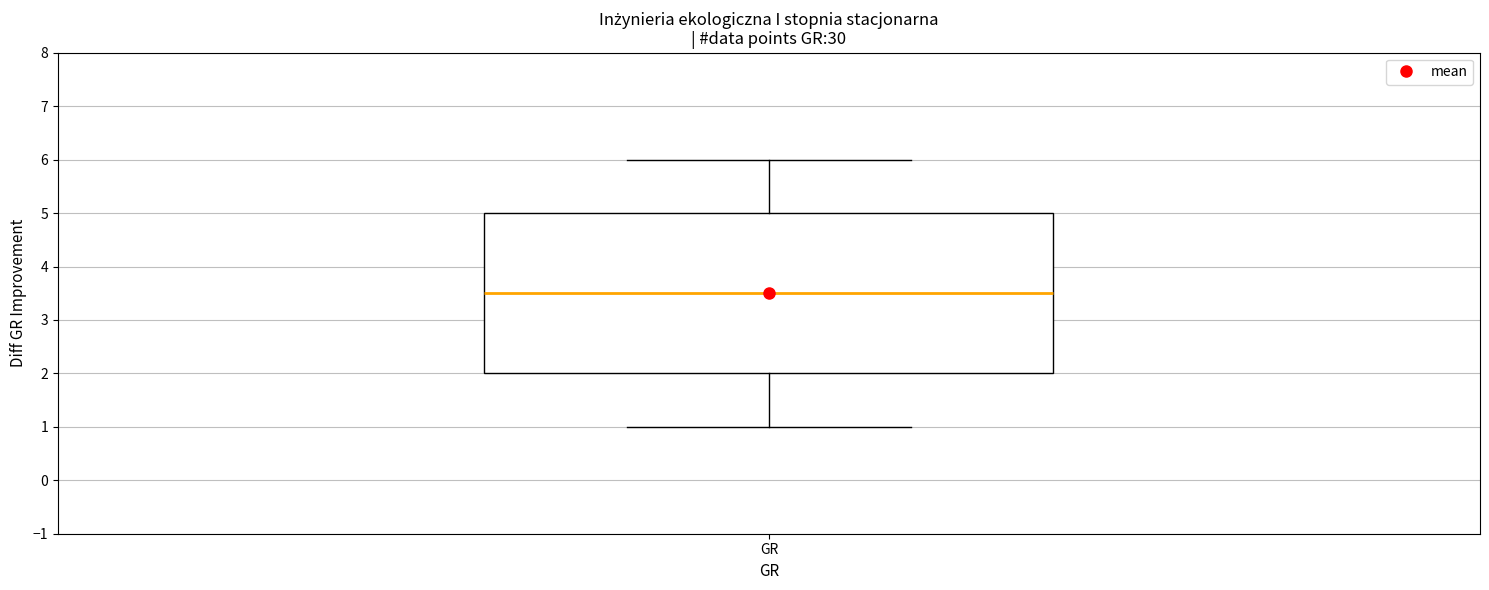

Where does the upper whisker of the box for GR end on the y-axis? The values are not printed on the chart, so give them approximately, as read against the axis.

6.0